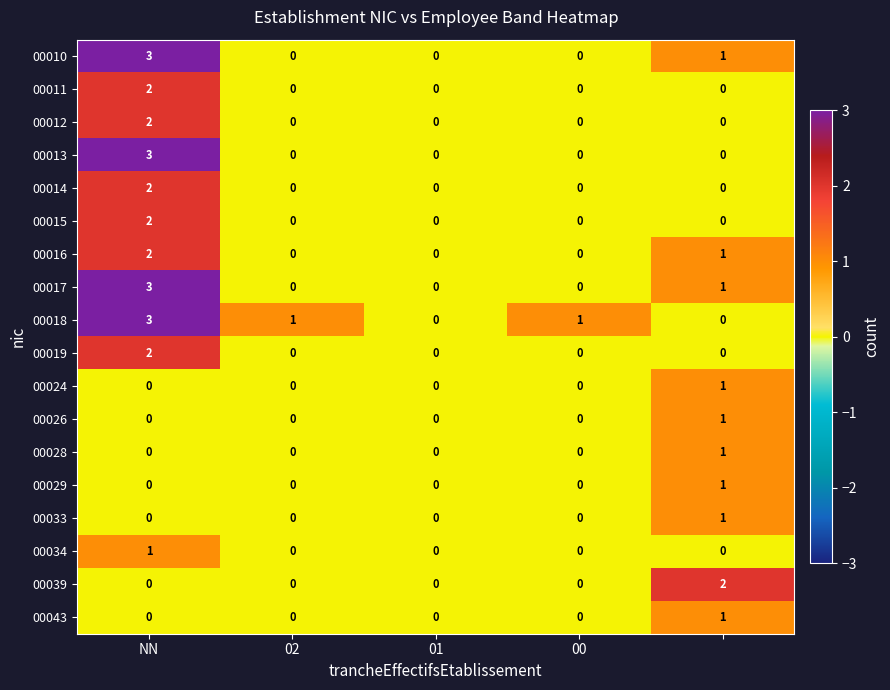

What is the greatest value displayed?

3